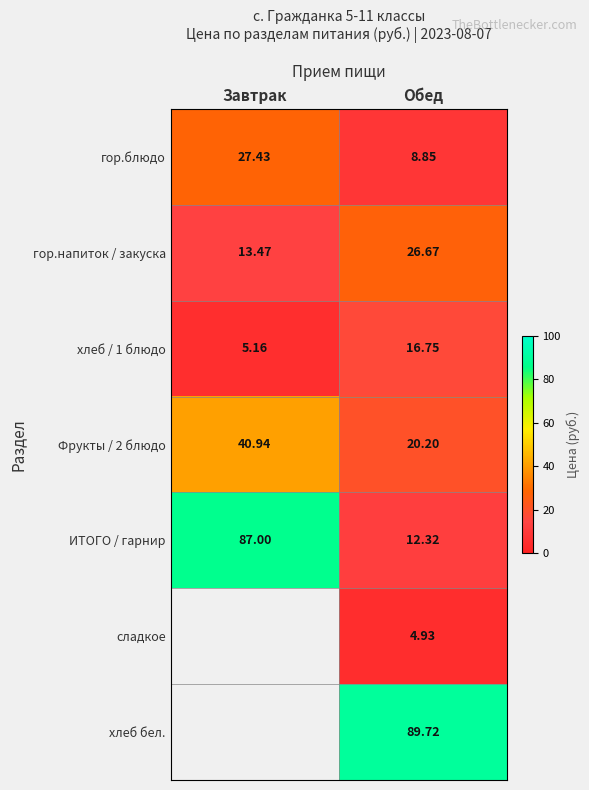

What is the spread (max minus min) of values at Обед?

84.8